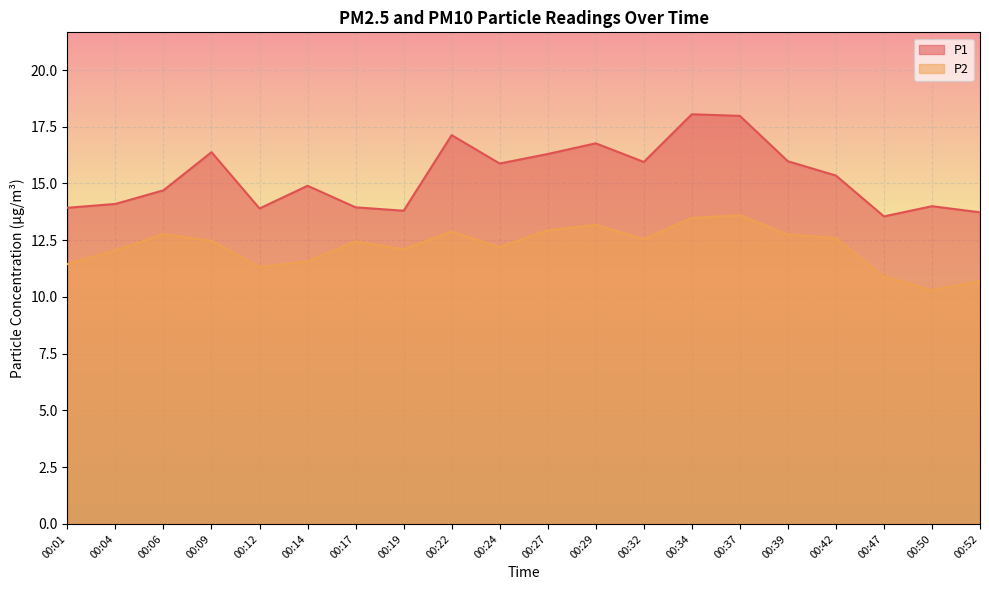

At 00:14, list the series in order from largest to smallest.

P1, P2